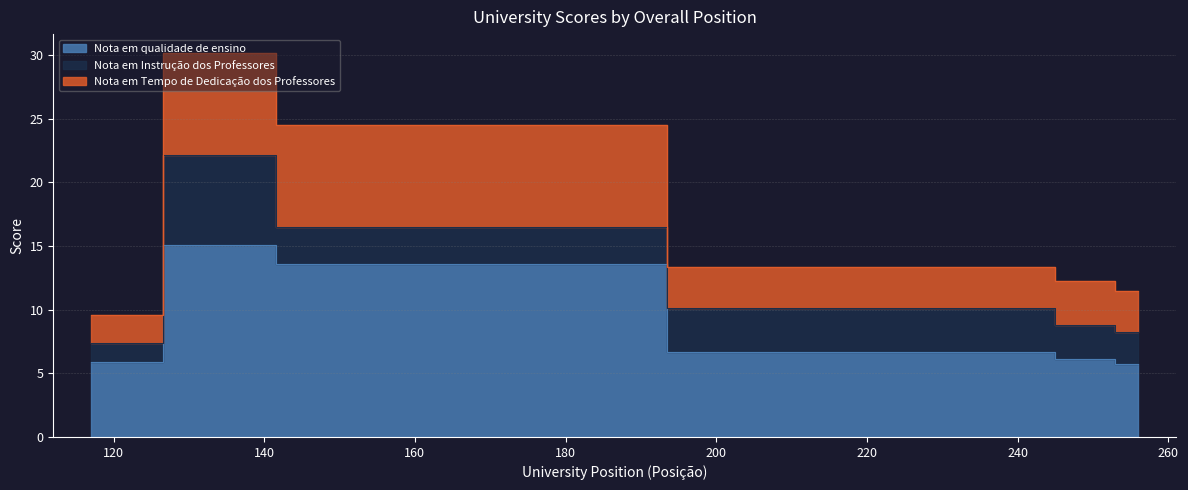

The value of Nota em Tempo de Dedicação dos Professores at 240 is 3.2. True or false?

True